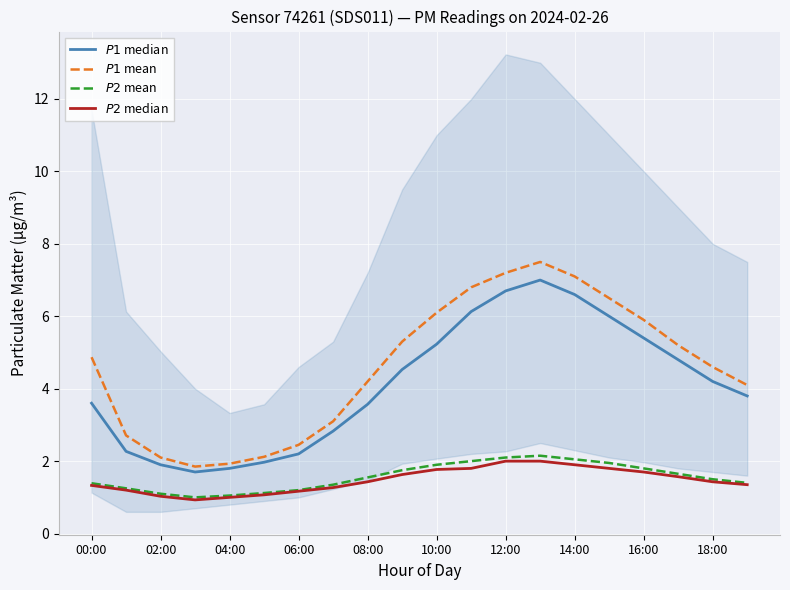

True or false: $P1$ median and $P2$ median cross at least once.

False